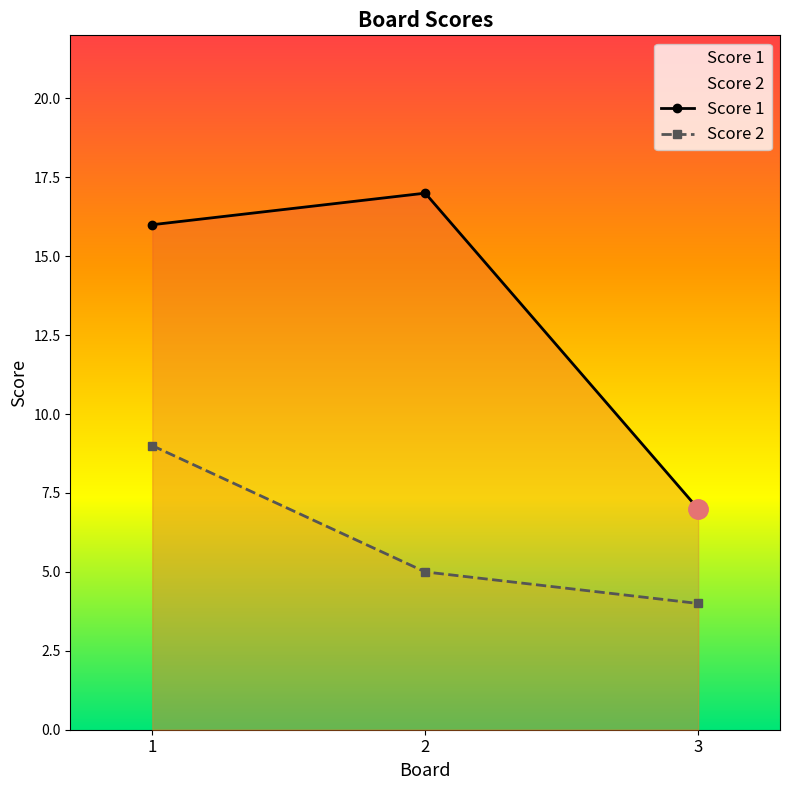

What is the approximate value of Score 2 at 3?

4